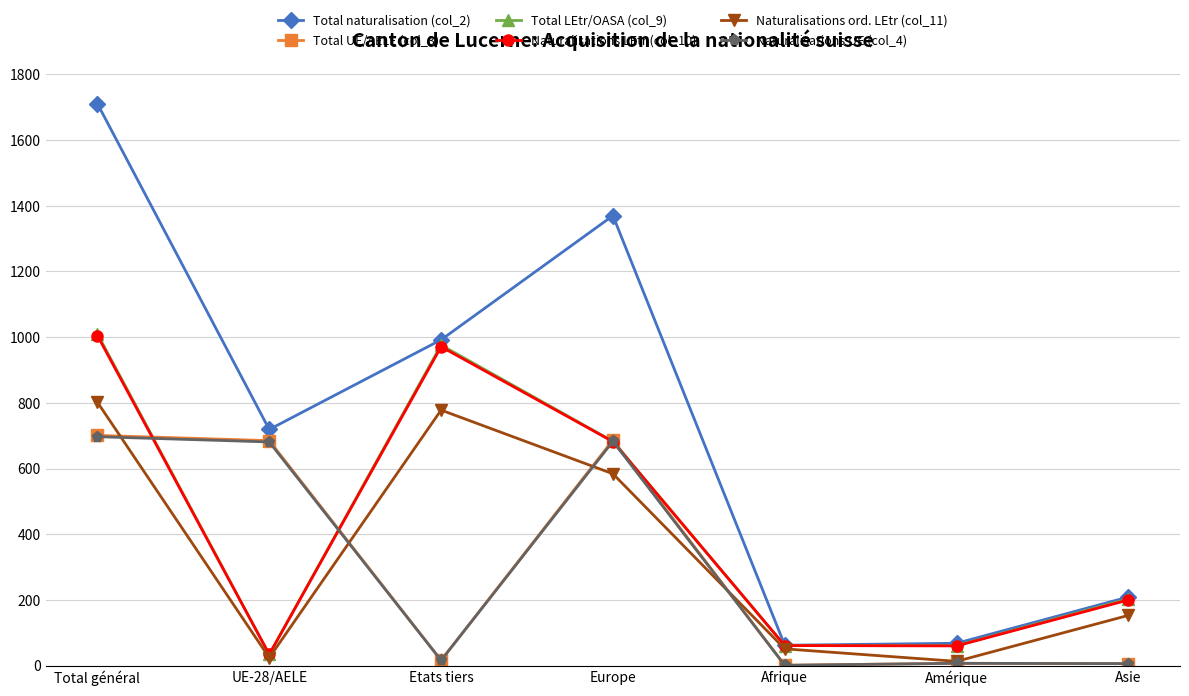

True or false: Naturalisations LEtr (col_10) has more than 0 interior local peaks.

True